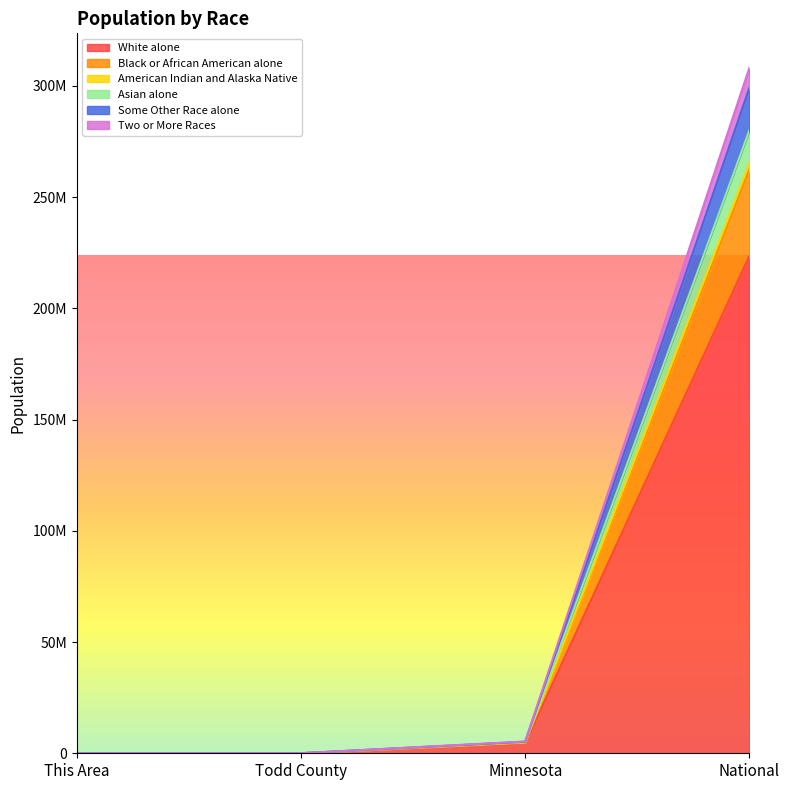

Does the chart display data point markers on the line(s)?

No